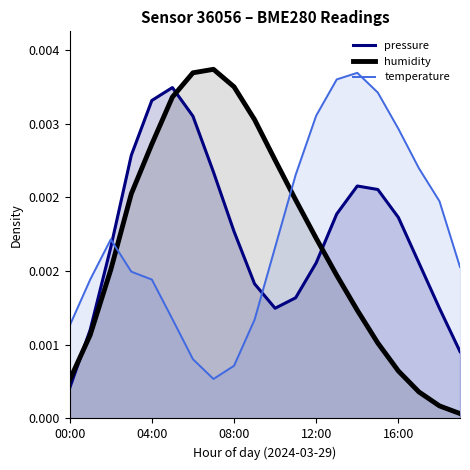

Between 00:00 and 12:00, which is larger?

12:00